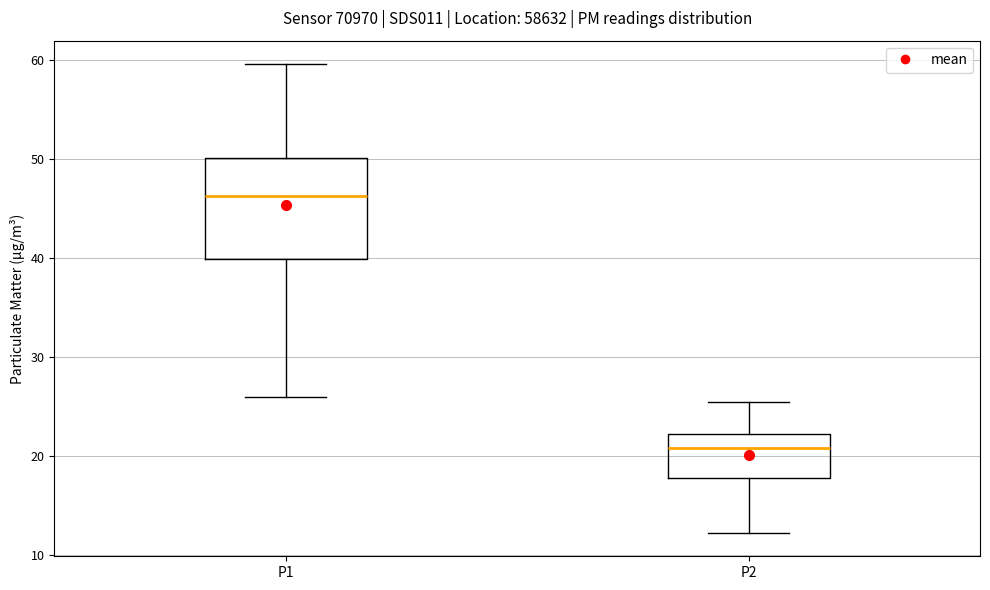

Reading left to right, read every box against the y-axis: the position of its median line, the range the box covers, and the ends of its whiskers. The values are not printed on the chart, so give them approximately, as read against the axis.

P1: median 46, box 40 to 50, whiskers 26 to 60
P2: median 21, box 18 to 22, whiskers 12 to 25